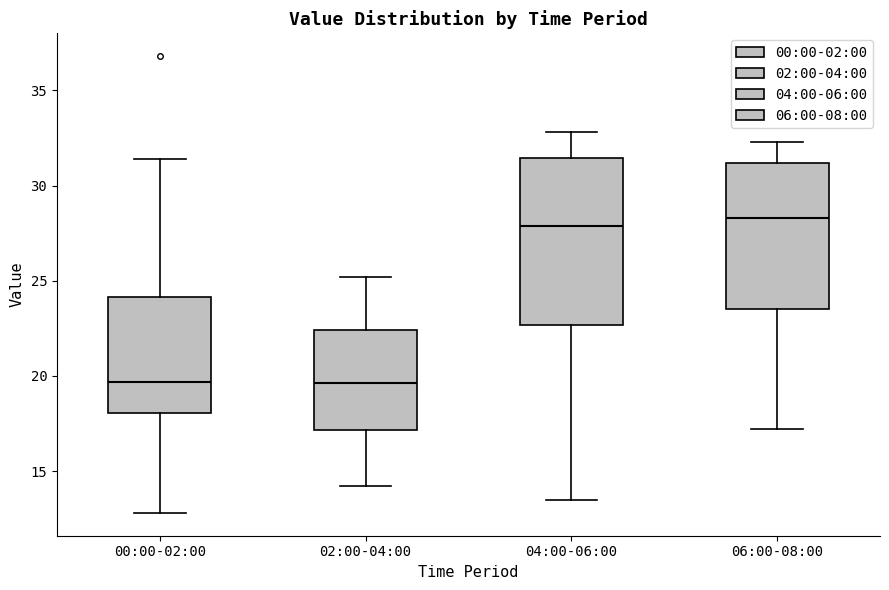

Reading left to right, transcribe this box plot: for each box, give where its median line is, the range the box spans, and where its two whiskers end, as read against the y-axis. The values are not printed on the chart, so give them approximately, as read against the axis.

00:00-02:00: median 19.5, box 18.0 to 24.0, whiskers 13.0 to 31.5
02:00-04:00: median 19.5, box 17.0 to 22.5, whiskers 14.0 to 25.0
04:00-06:00: median 28.0, box 22.5 to 31.5, whiskers 13.5 to 33.0
06:00-08:00: median 28.5, box 23.5 to 31.0, whiskers 17.0 to 32.5